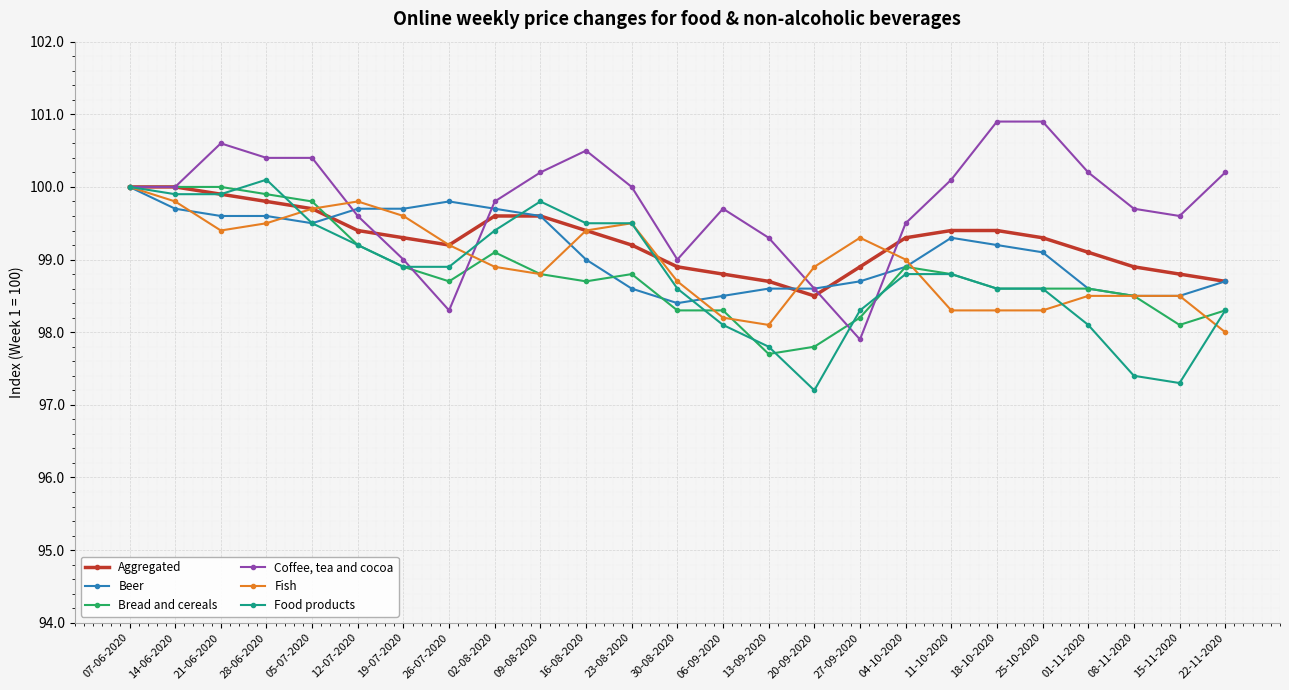

At which label does Beer reach its minimum?

30-08-2020